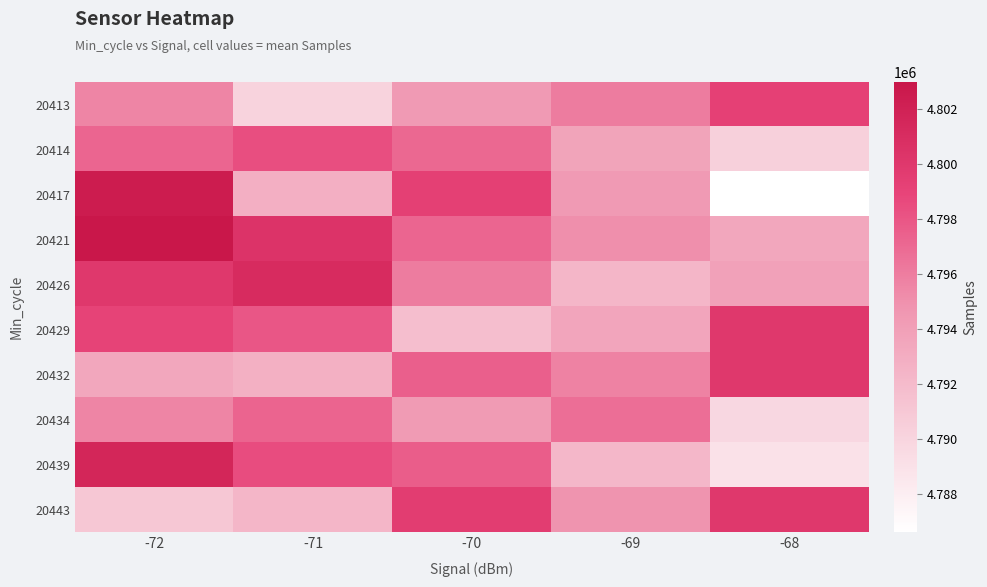

Reading left to right, list all the values displayed in this chart.

20413: -72=4795607.0	-71=4790099.0	-70=4794353.0	-69=4796058.5	-68=4799259.0
20414: -72=4797176.0	-71=4798371.0	-70=4797066.0	-69=4793642.0	-68=4790342.0
20417: -72=4802472.0	-71=4792861.7	-70=4799295.3	-69=4794347.5	-68=4786613.0
20421: -72=4802968.0	-71=4800376.3	-70=4797165.0	-69=4795056.5	-68=4793413.0
20426: -72=4800015.0	-71=4801068.3	-70=4796066.7	-69=4792343.0	-68=4793871.0
20429: -72=4799056.0	-71=4797921.0	-70=4791662.3	-69=4793560.5	-68=4800015.0
20432: -72=4793413.0	-71=4792772.3	-70=4797522.7	-69=4795689.0	-68=4800015.0
20434: -72=4795607.0	-71=4797269.0	-70=4794338.7	-69=4796756.0	-68=4789785.0
20439: -72=4801601.0	-71=4798485.0	-70=4797625.0	-69=4792226.5	-68=4789002.0
20443: -72=4791040.0	-71=4792302.0	-70=4799549.7	-69=4794801.5	-68=4800015.0